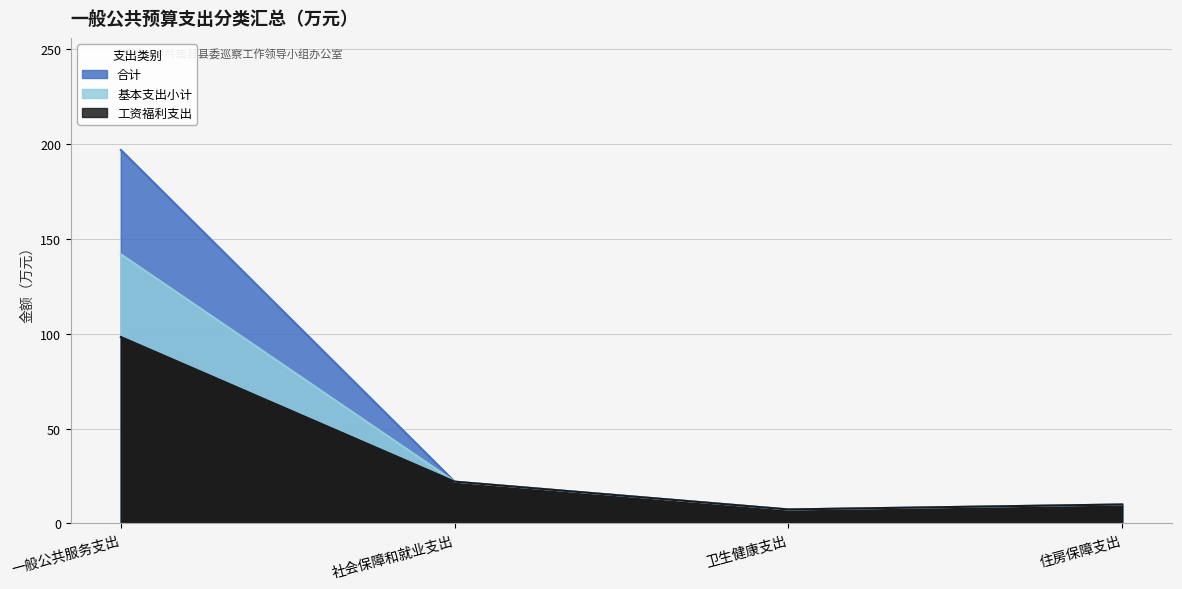

True or false: 合计 and 工资福利支出 intersect in this chart.

False